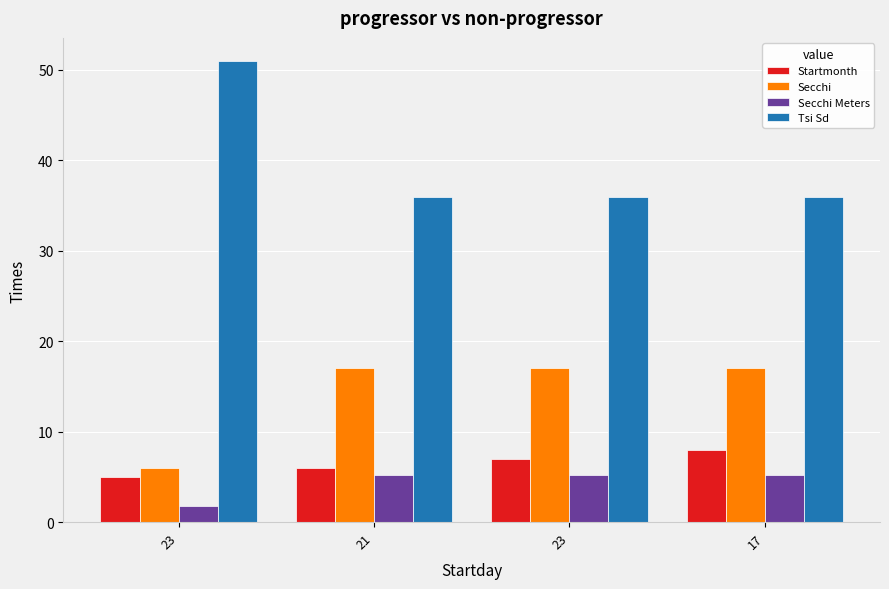

Count the Startmonth values in the range 6 to 8.

3